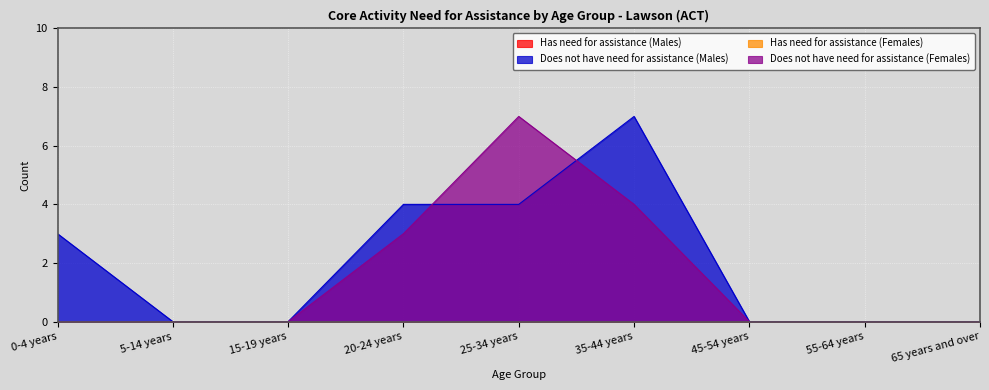

What position from the right is 25-34 years?

5